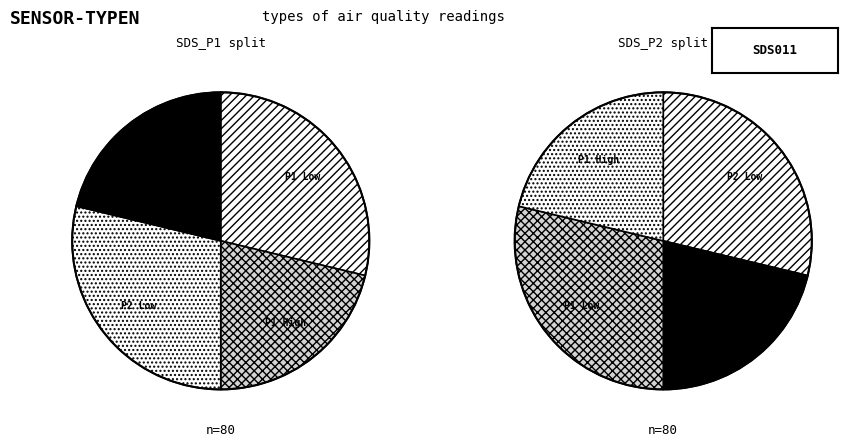

How many slices are in this pie chart?

4